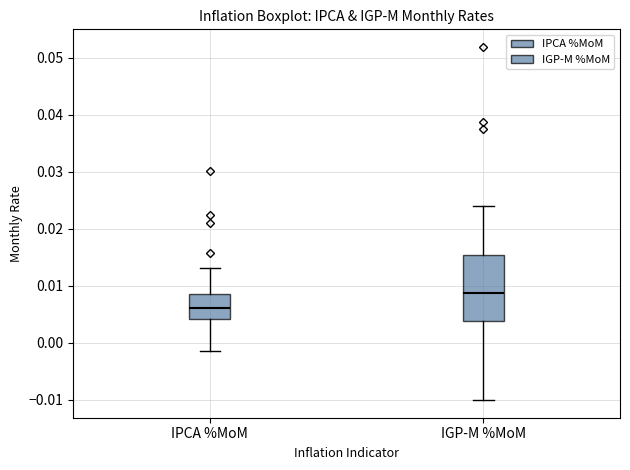

Reading left to right, transcribe this box plot: for each box, give where its median line is, the range the box spans, and where its two whiskers end, as read against the y-axis. The values are not printed on the chart, so give them approximately, as read against the axis.

IPCA %MoM: median 0.006, box 0.004 to 0.009, whiskers -0.001 to 0.013
IGP-M %MoM: median 0.009, box 0.004 to 0.015, whiskers -0.010 to 0.024